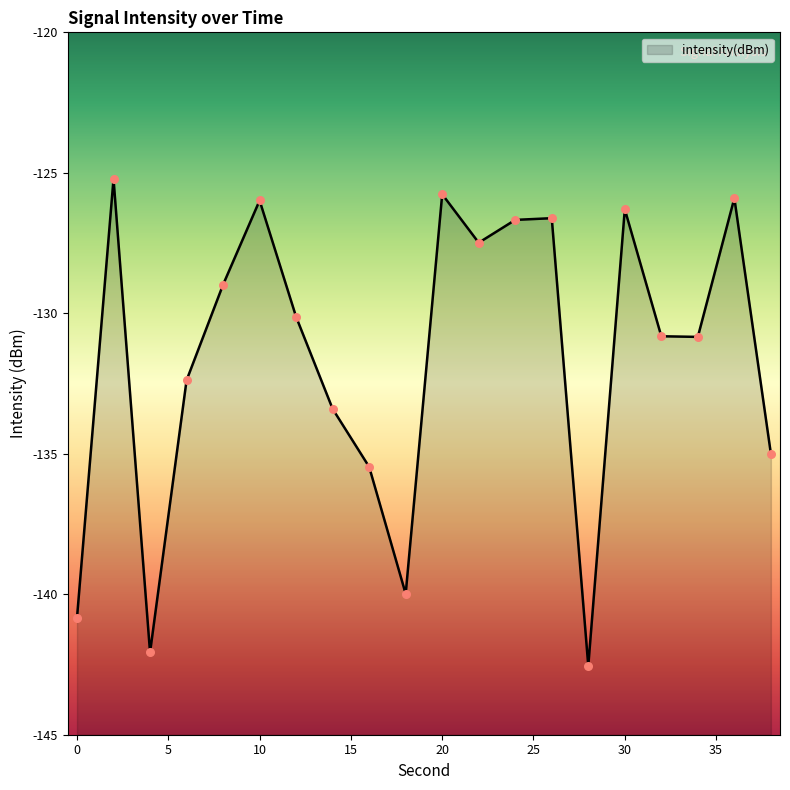

What is the change in value from 0 to 36?

+14.9